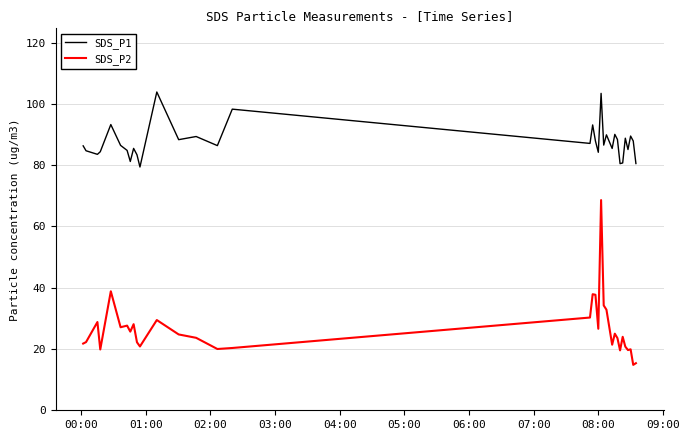

Which series has the largest total across all categories?

SDS_P1